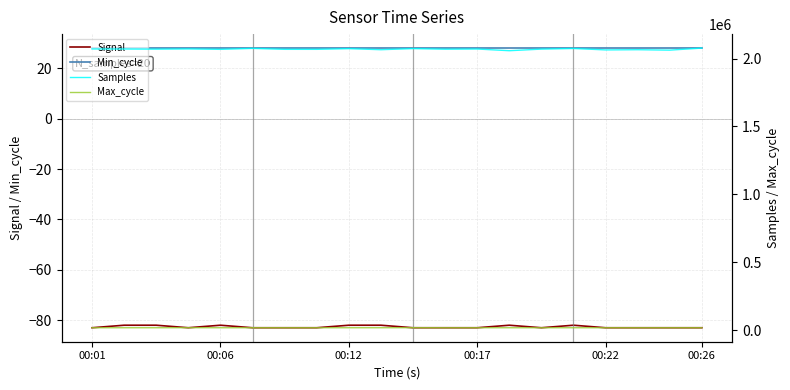

What is the average value of the Signal series?

-83